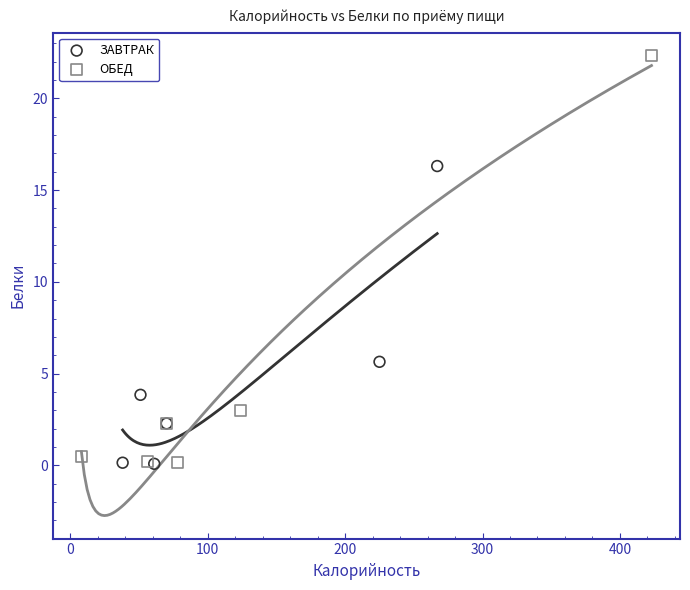

Which series contains the highest Y value?

ОБЕД